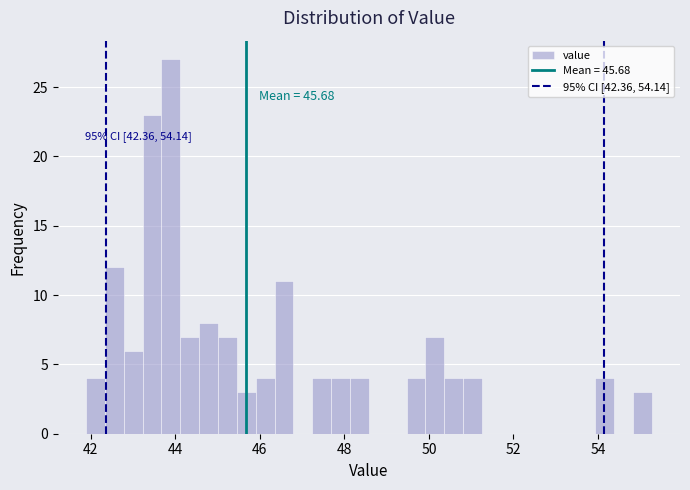

Around what value on the x-axis is the tallest bar? Give the approximate position of its centre, as read against the axis.

43.8